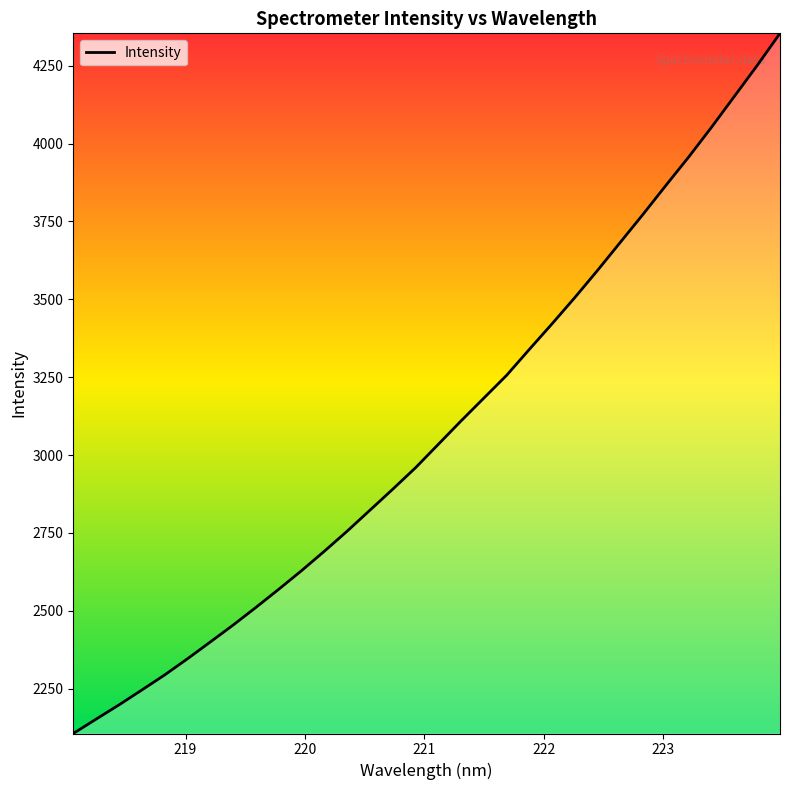

What is the greatest value displayed?

4353.9